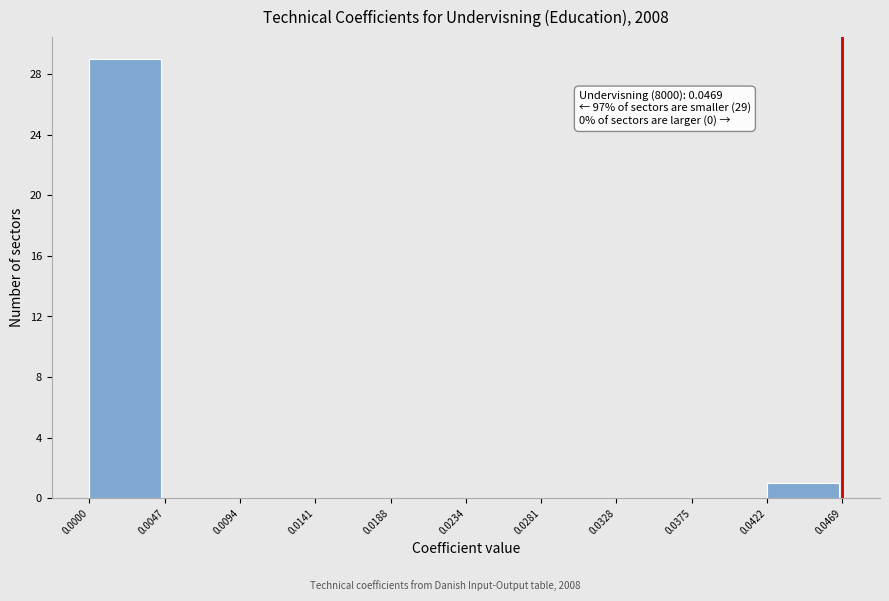

Which range on the x-axis has the tallest bar?

0.0000 to 0.0047